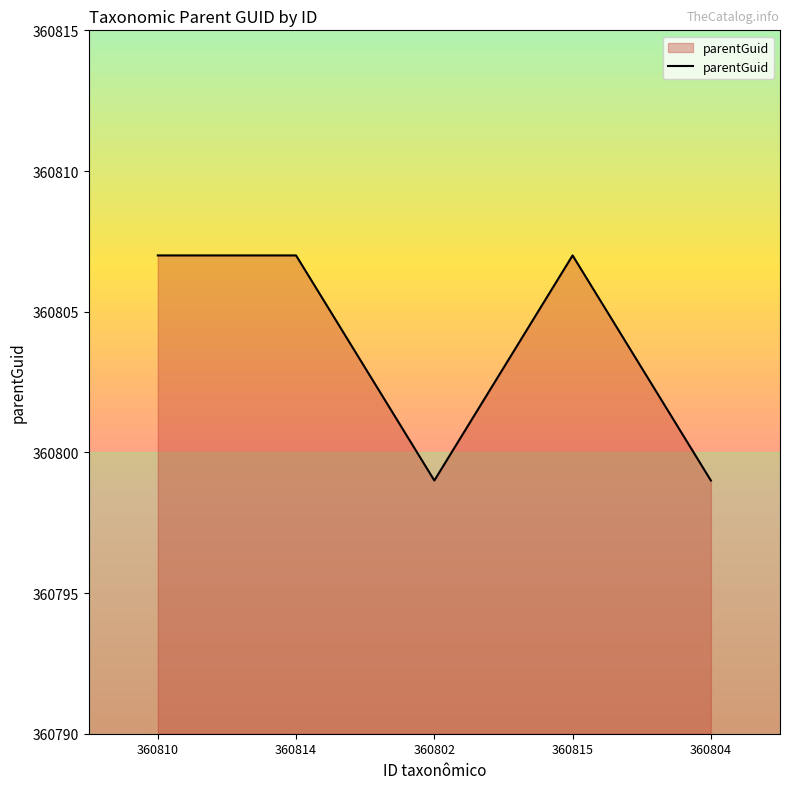

How many values are below 360807?

2